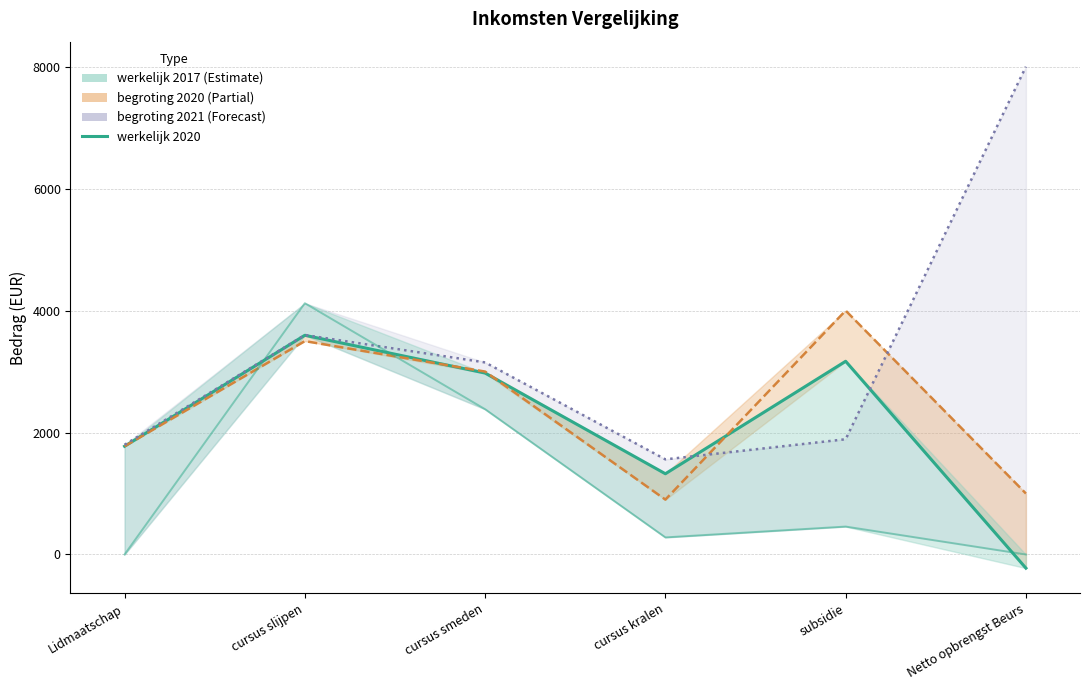

Is it true that the value at Netto opbrengst Beurs is -224.1?

True